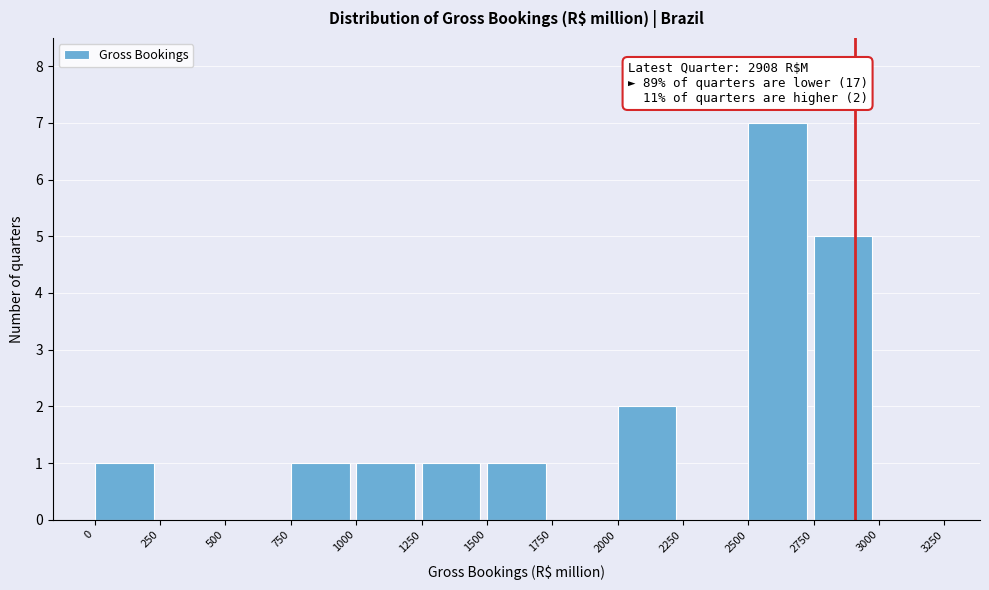

Over which range of the x-axis is the bar tallest?

2500 to 2750